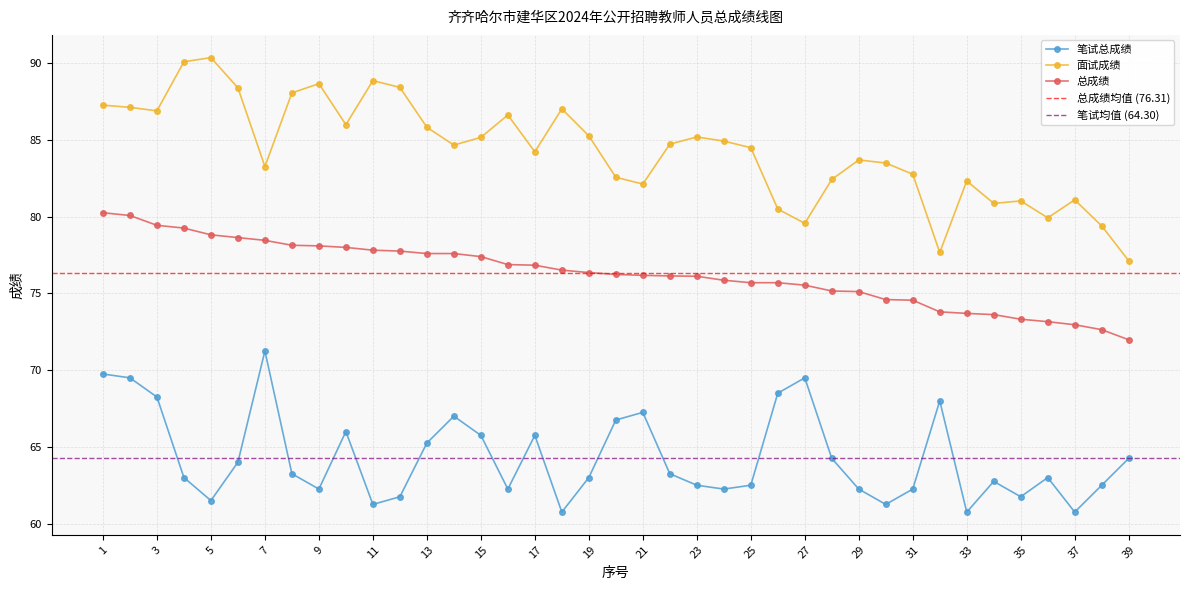

How many data points in 总成绩 are above 76?

23